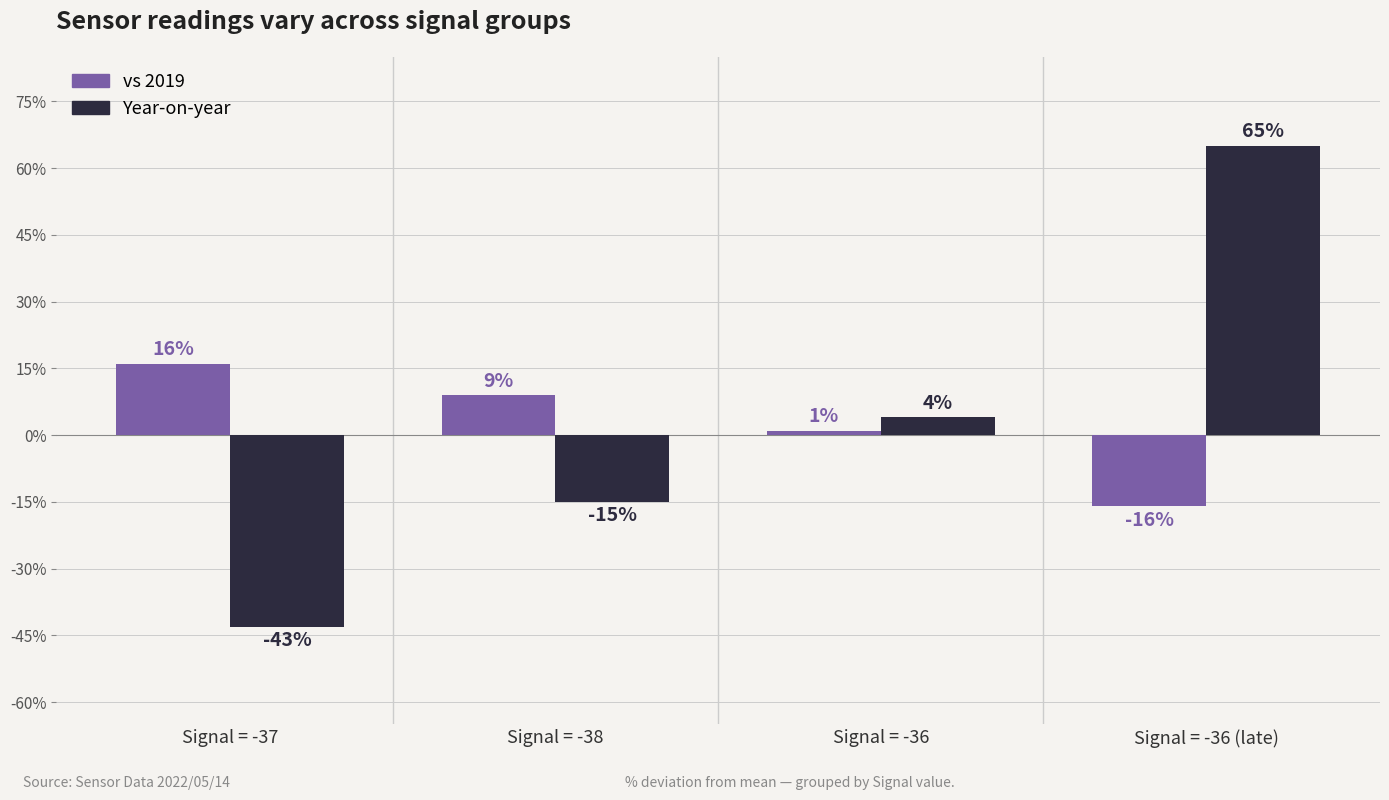

How many vs 2019 values are between 1 and 16?

3